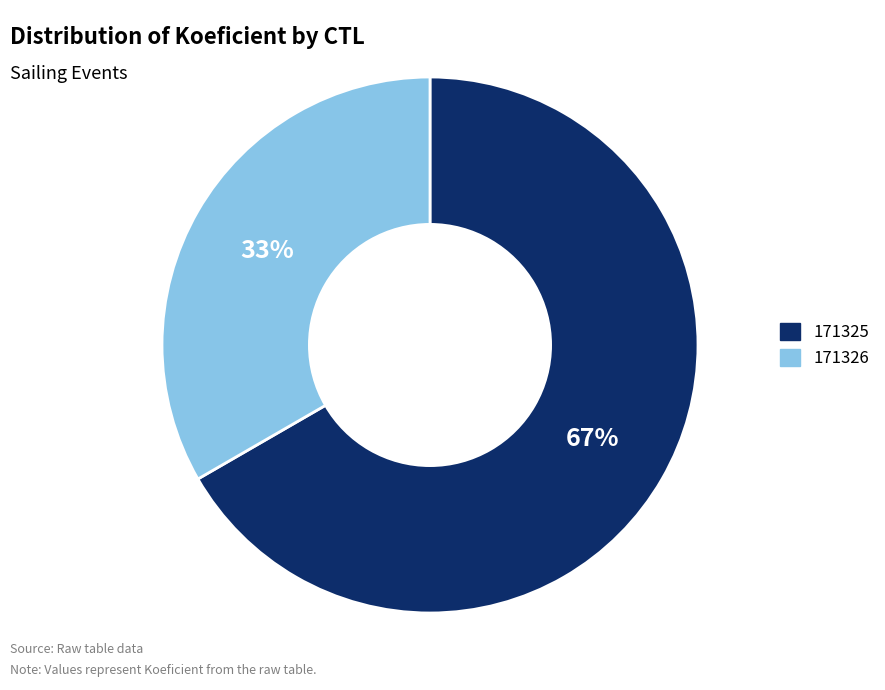

How many slices are in this pie chart?

2